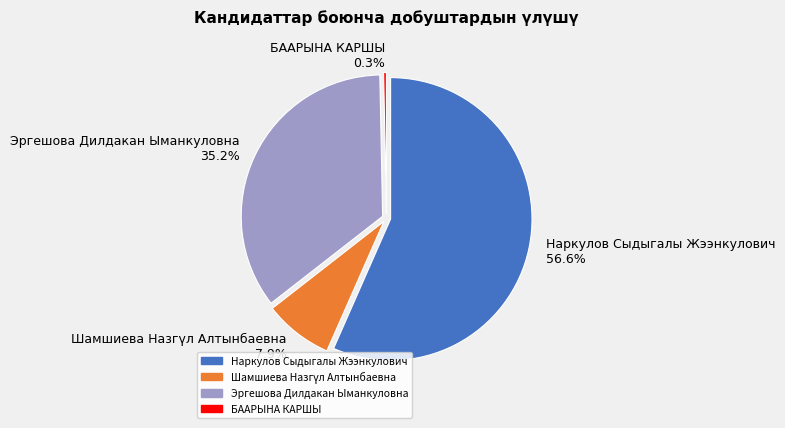

What is the change in value from Наркулов Сыдыгалы Жээнкулович to БААРЫНА КАРШЫ?

-179